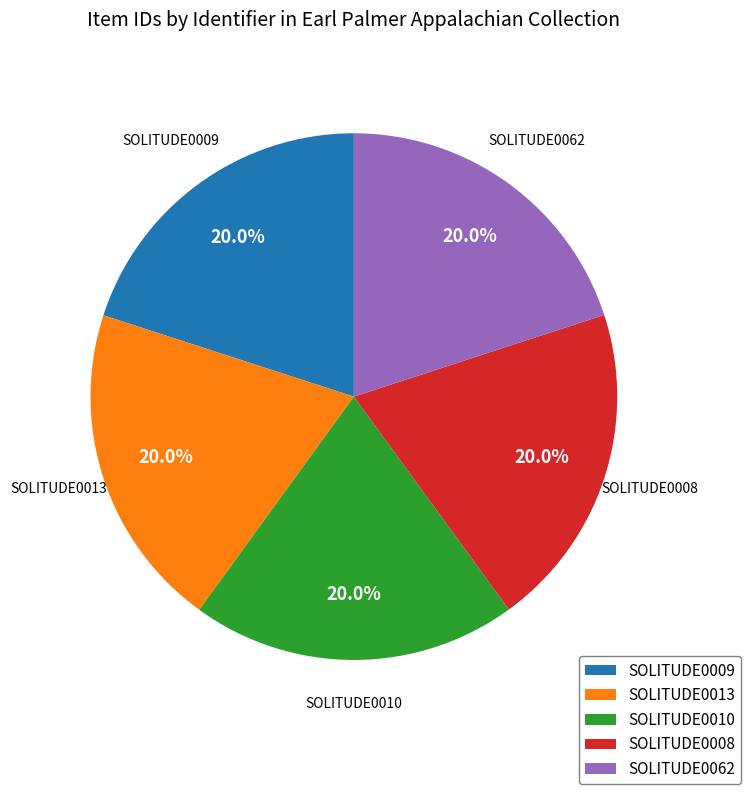

Count the number of slices in the pie.

5